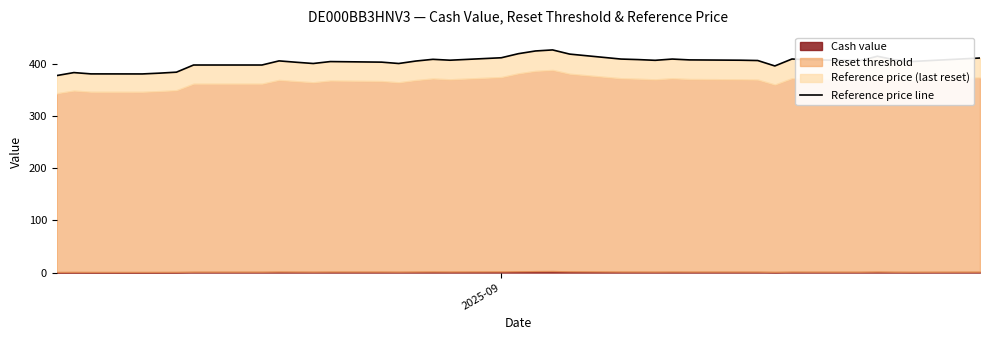

Does the chart display data point markers on the line(s)?

No